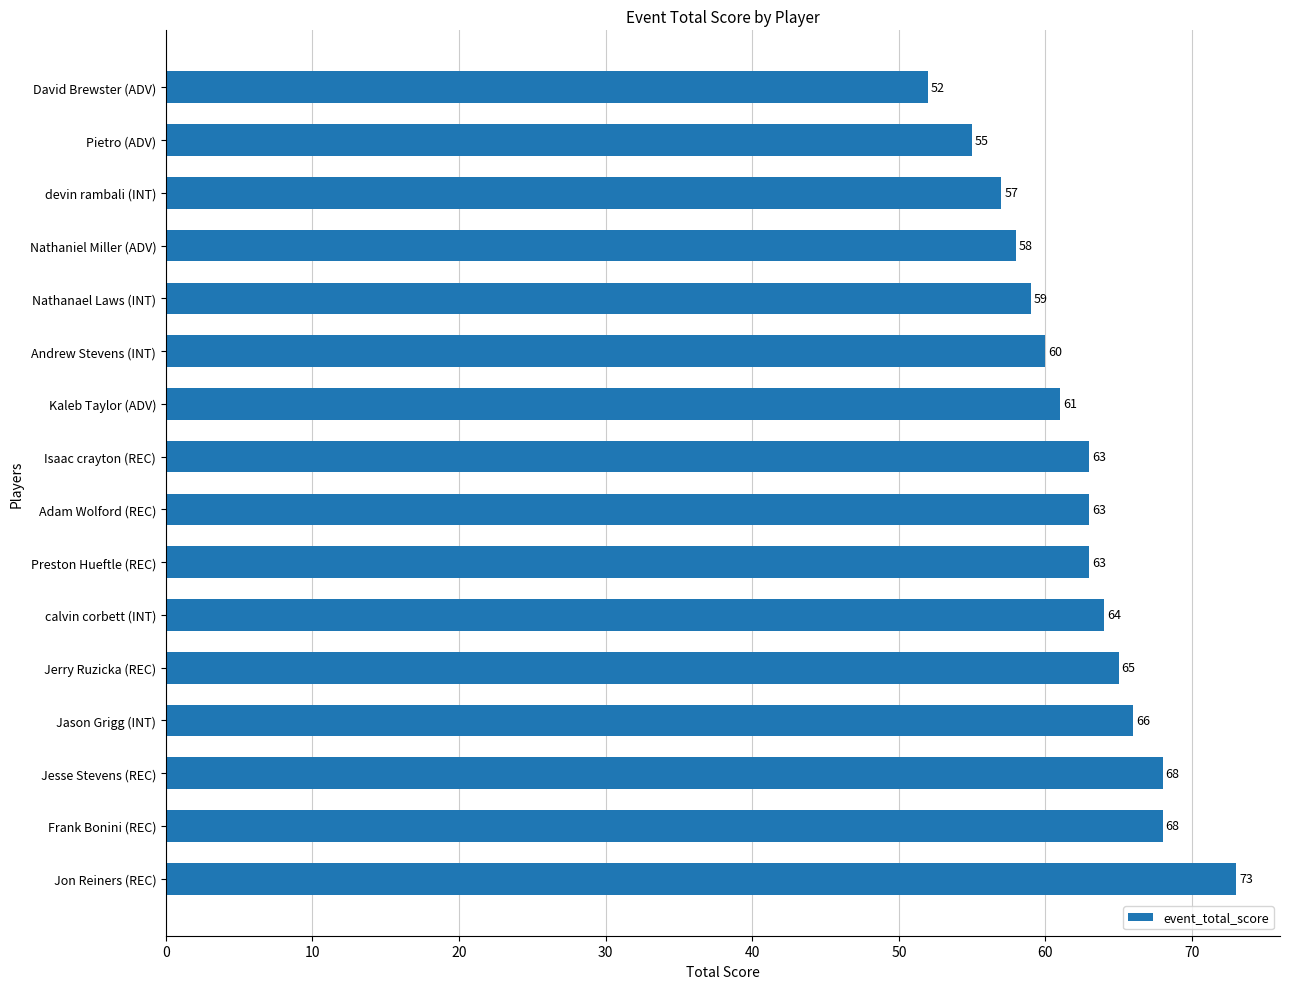

The value at David Brewster (ADV) is 86. True or false?

False